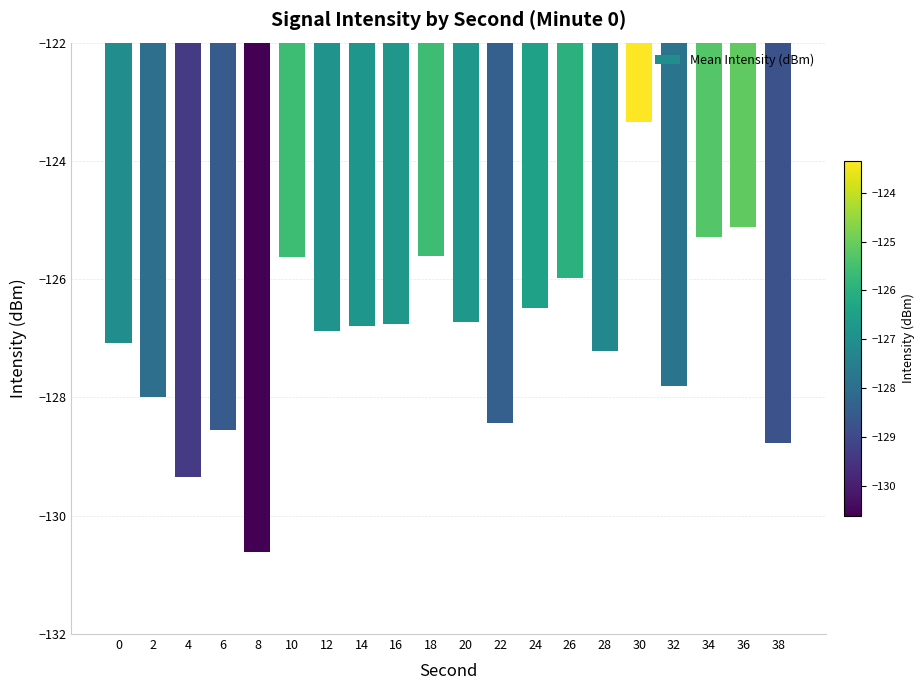

What is the difference between the second highest and minimum values?

5.5